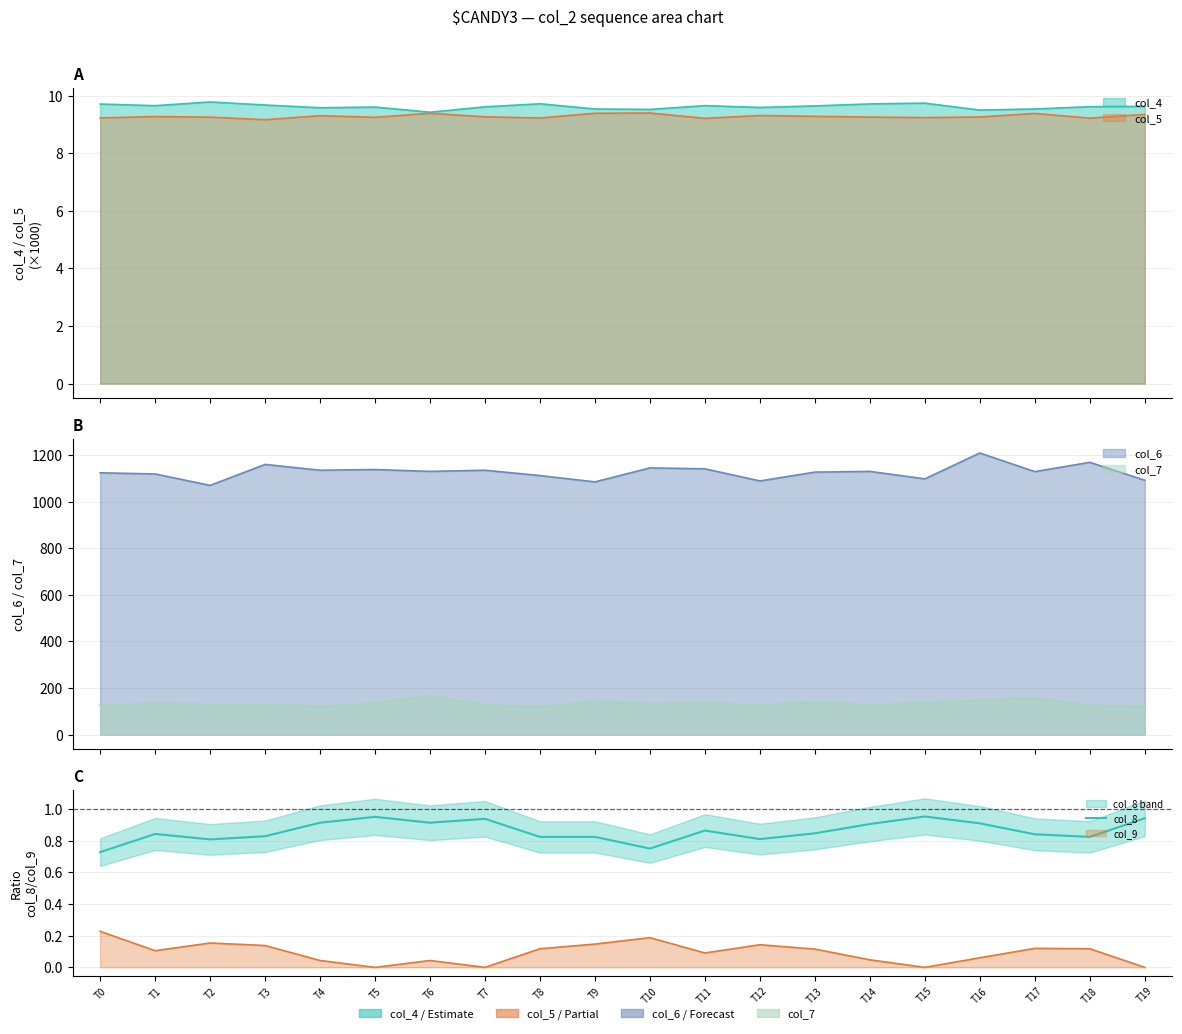

Rank the categories by value from lowest to highest.

T0, T10, T2, T12, T8, T9, T18, T3, T17, T1, T13, T11, T14, T16, T4, T6, T7, T19, T5, T15